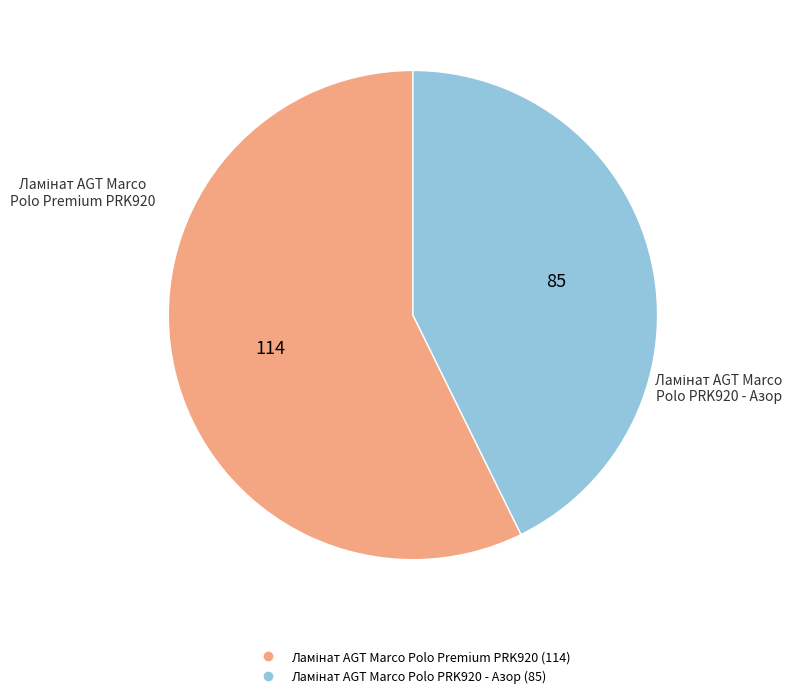

Does any single category account for the majority?

Yes